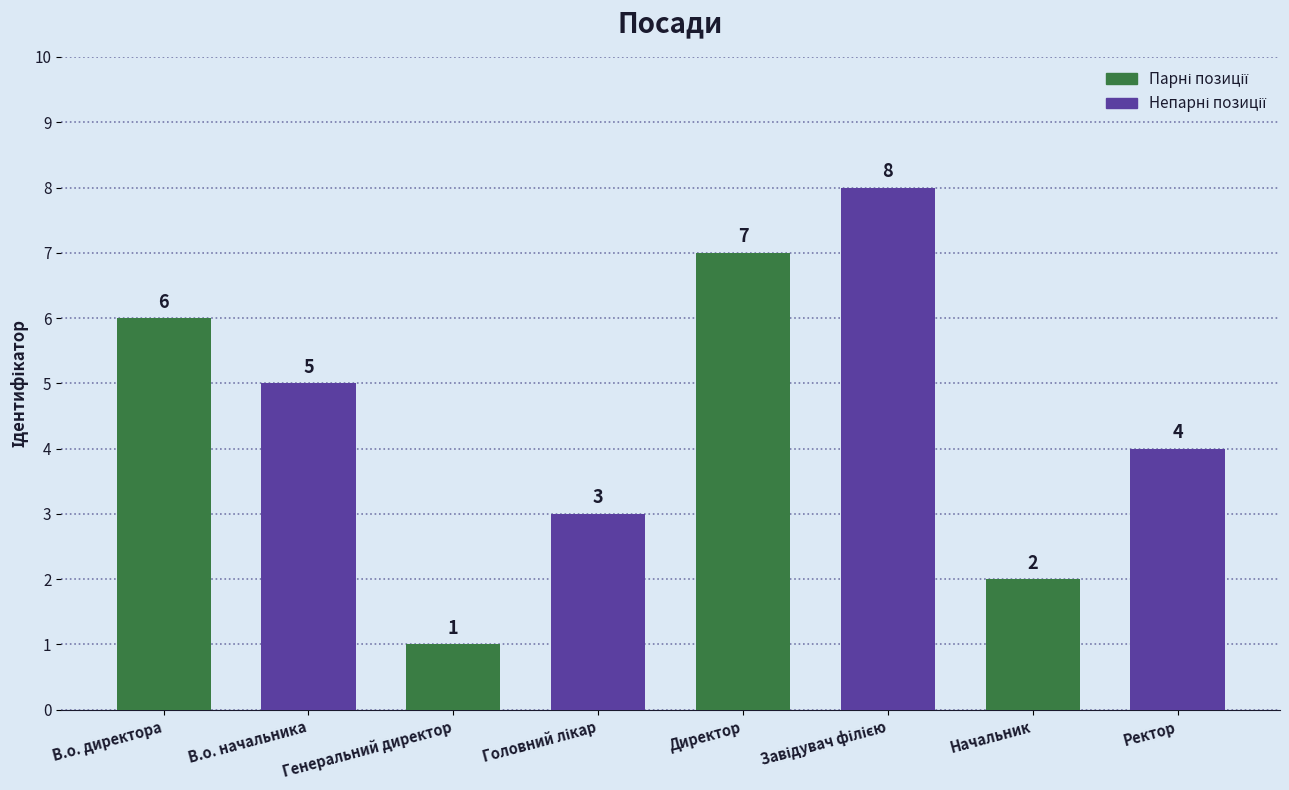

The value at Начальник is 1. True or false?

False